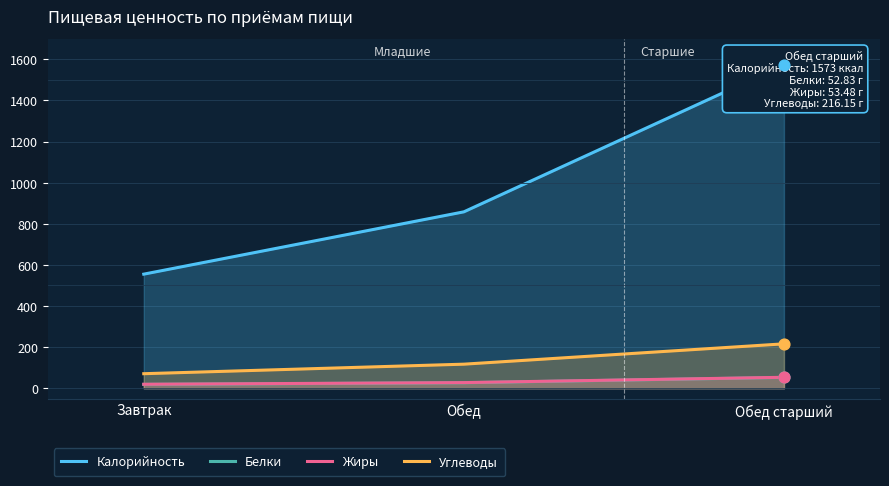

Which series has the largest total across all categories?

Калорийность